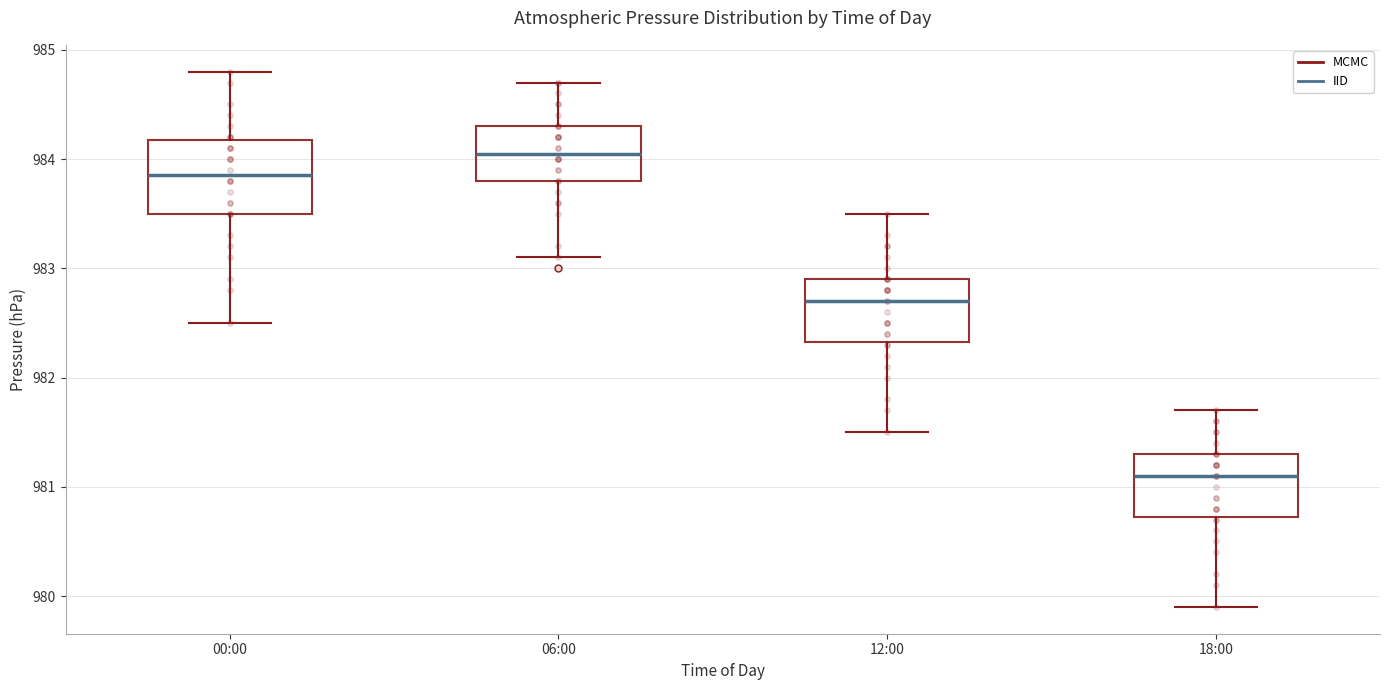

Reading left to right, read every box against the y-axis: the position of its median line, the range the box covers, and the ends of its whiskers. The values are not printed on the chart, so give them approximately, as read against the axis.

00:00: median 983.9, box 983.5 to 984.2, whiskers 982.5 to 984.8
06:00: median 984.1, box 983.8 to 984.3, whiskers 983.1 to 984.7
12:00: median 982.7, box 982.3 to 982.9, whiskers 981.5 to 983.5
18:00: median 981.1, box 980.7 to 981.3, whiskers 979.9 to 981.7